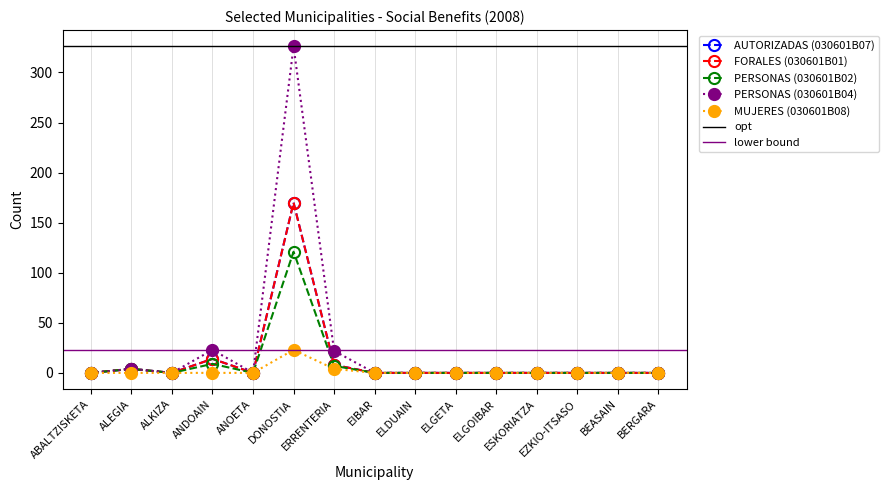

The PERSONAS (030601B04) series shows -204 at BERGARA. True or false?

False